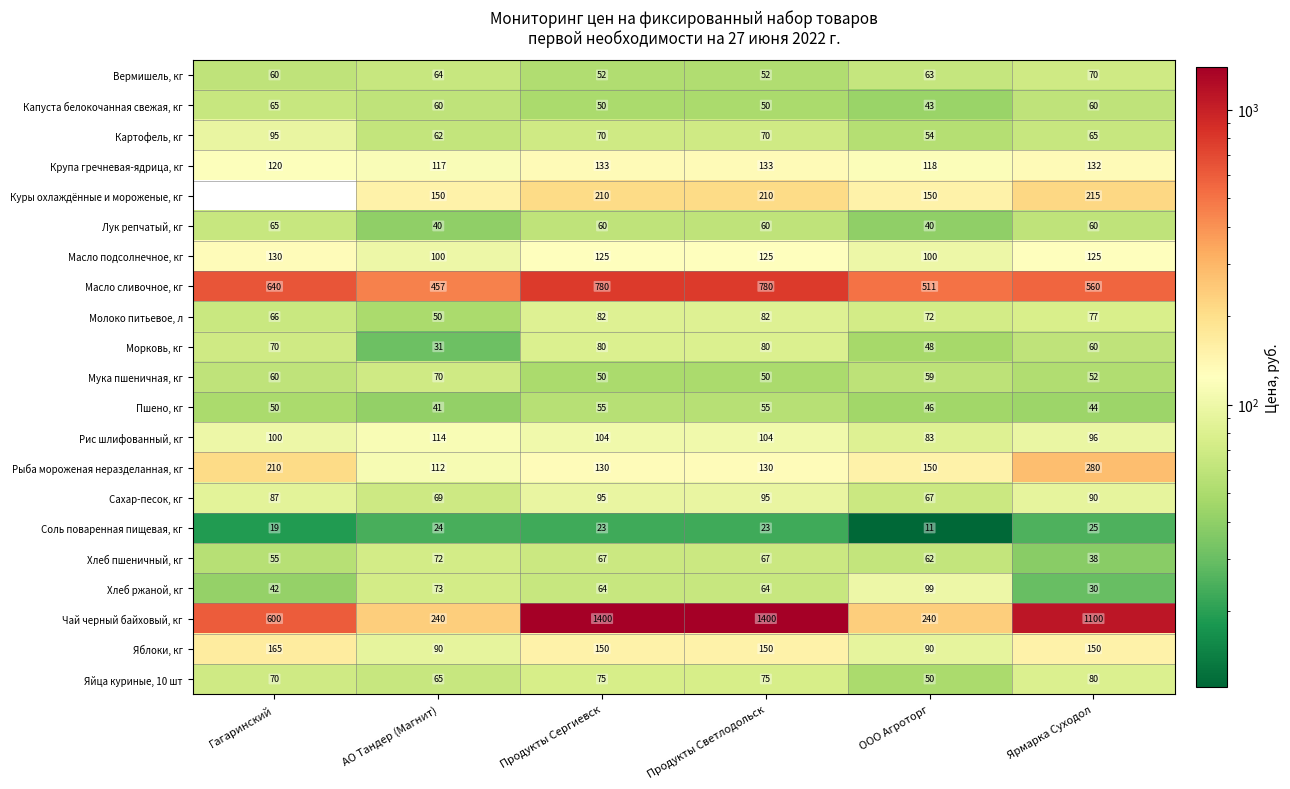

At which label does Рис шлифованный, кг first exceed 104?

АО Тандер (Магнит)